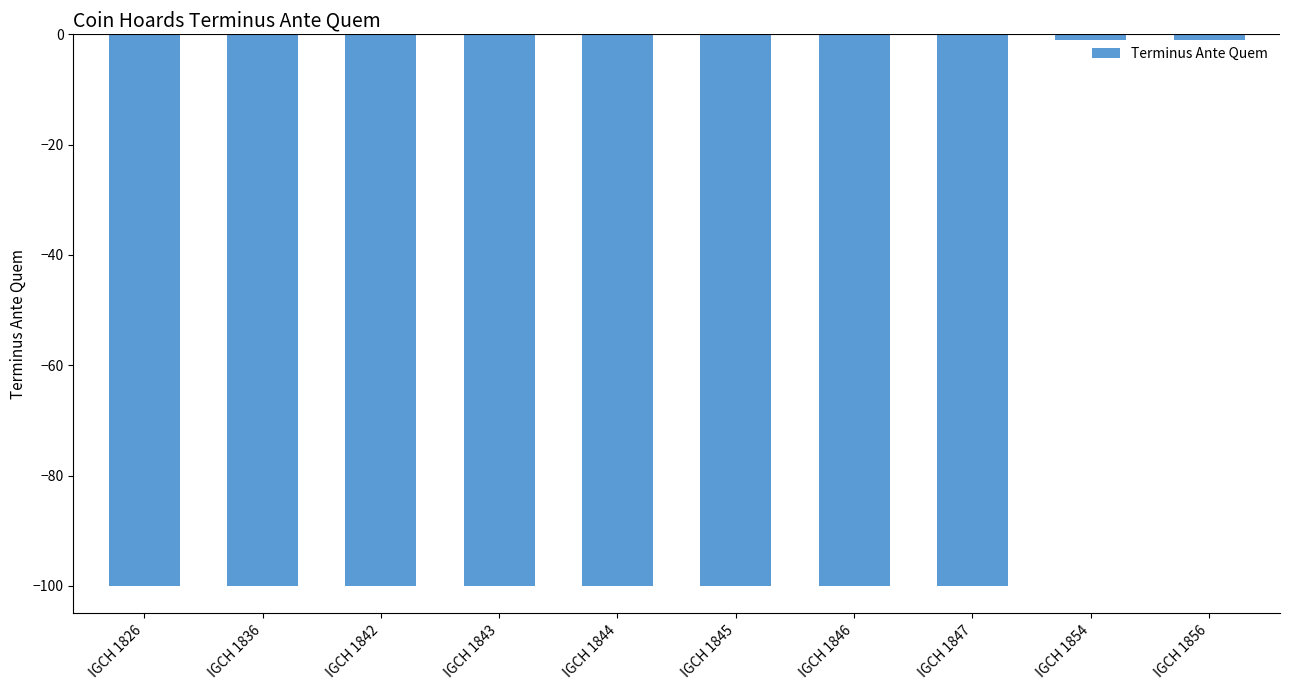

What is the value of the 6th bar from the left?

-100